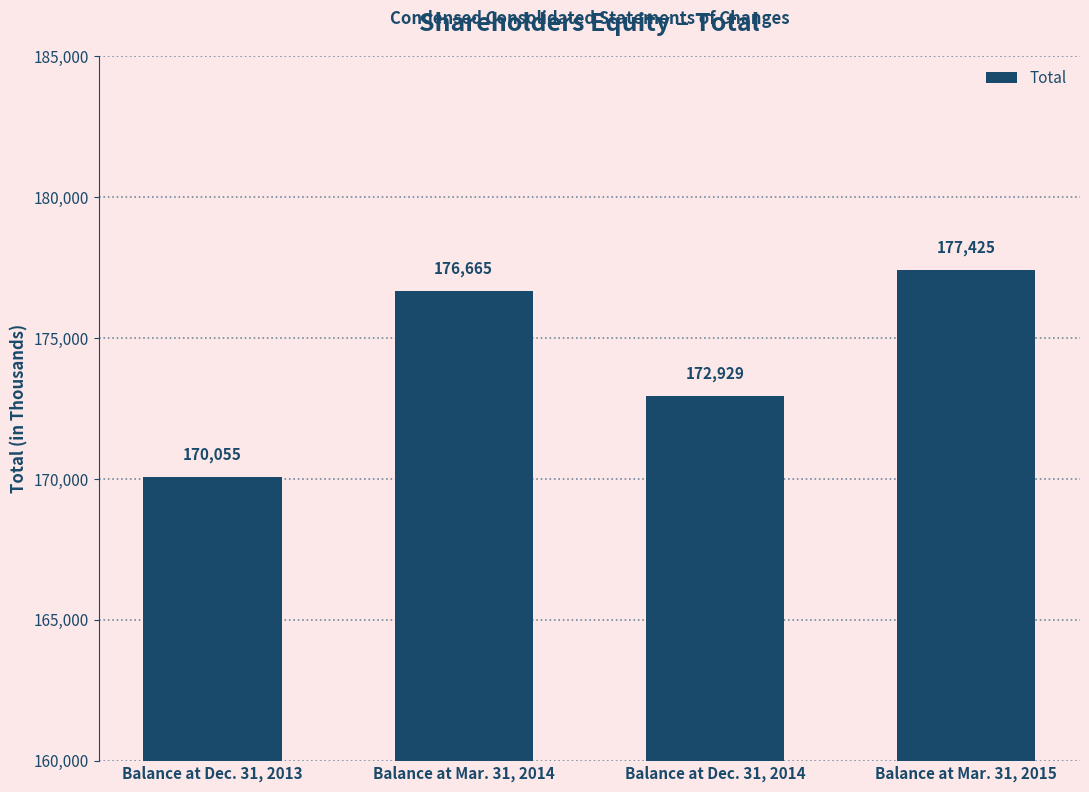

What is the difference between the second highest and minimum values?

6610